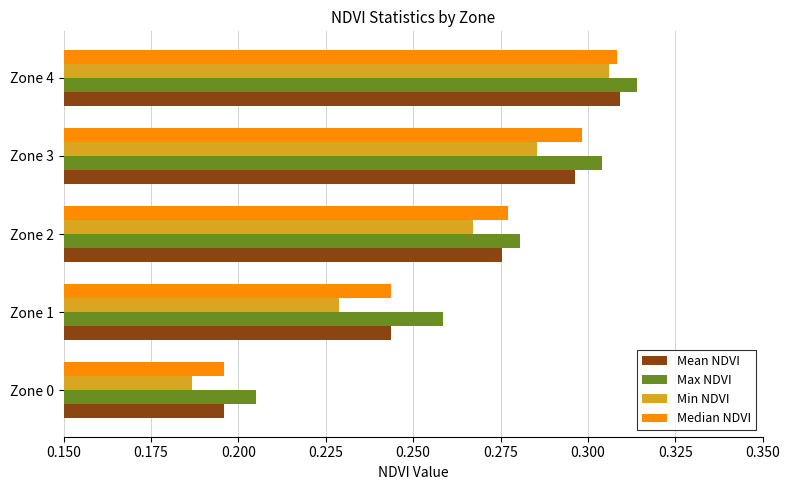

Rank the categories by Median NDVI value from lowest to highest.

Zone 0, Zone 1, Zone 2, Zone 3, Zone 4